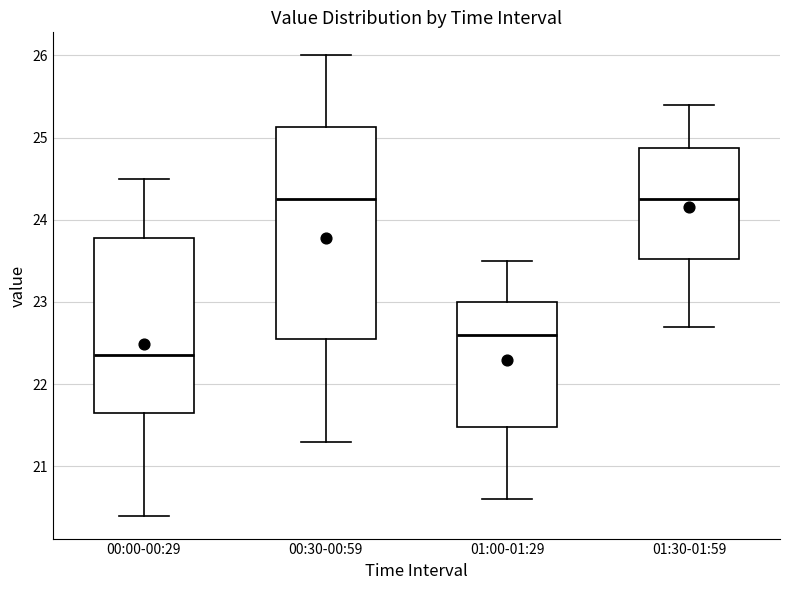

Comparing the boxes themselves (not the whiskers), which one is the tallest?

00:30-00:59